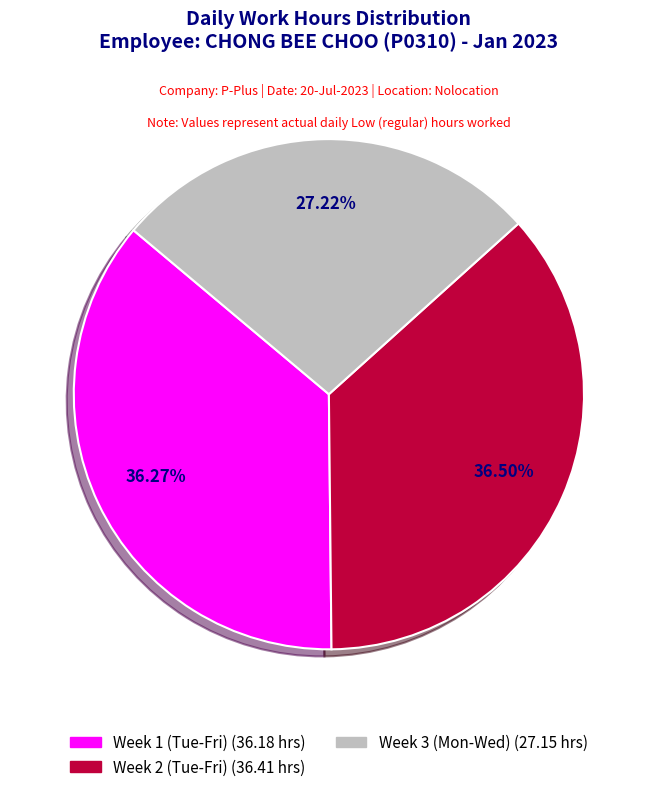

How many segments does this pie chart have?

3